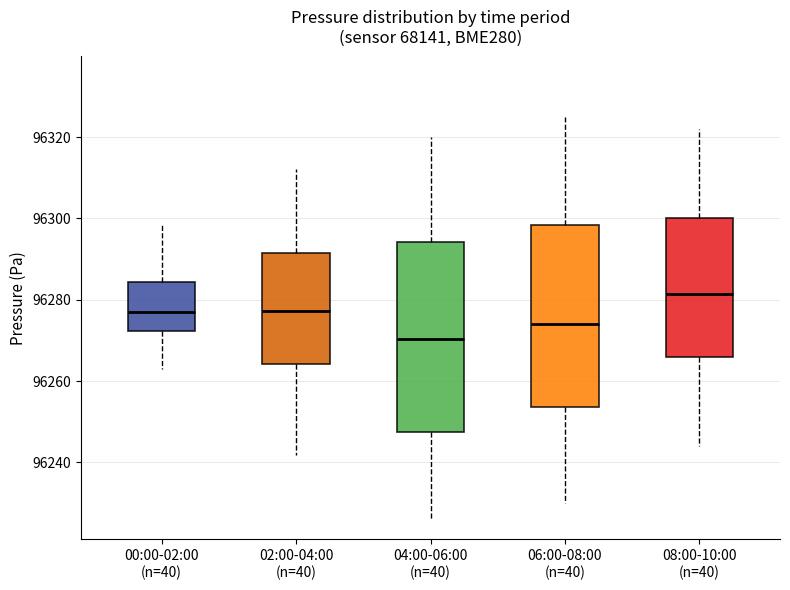

Which box has the lowest median line?

04:00-06:00 (n=40)